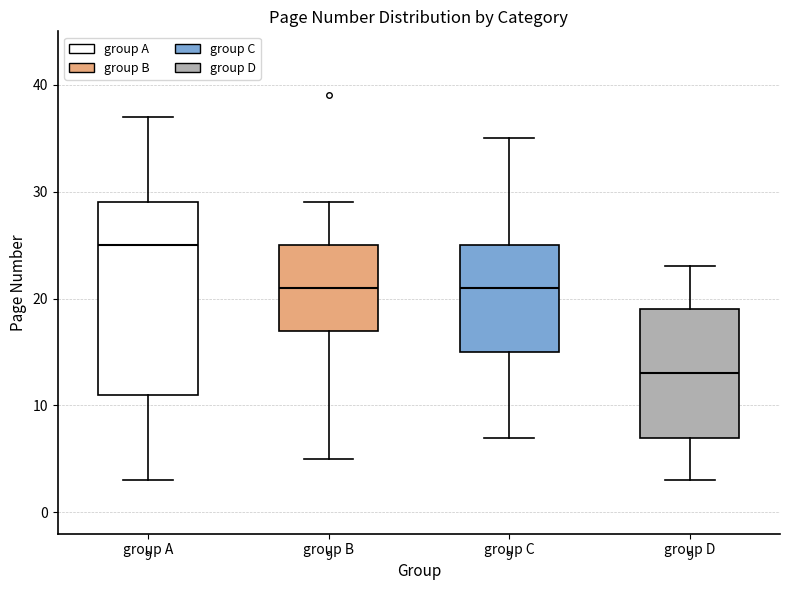

Which box's median line is the highest?

group A